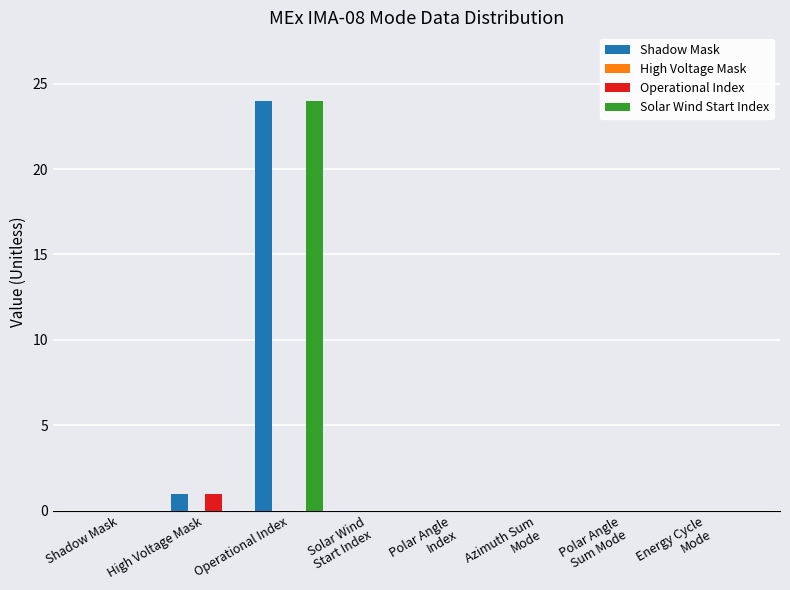

Which category has the highest value across all series?

Operational Index